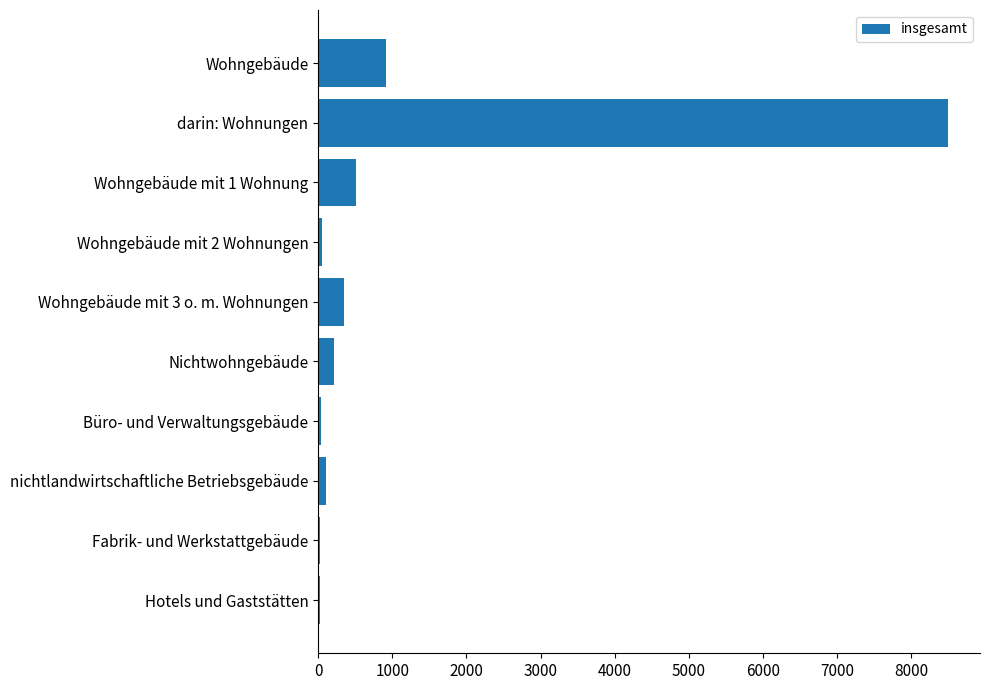

Which has a higher value, darin: Wohnungen or nichtlandwirtschaftliche Betriebsgebäude?

darin: Wohnungen